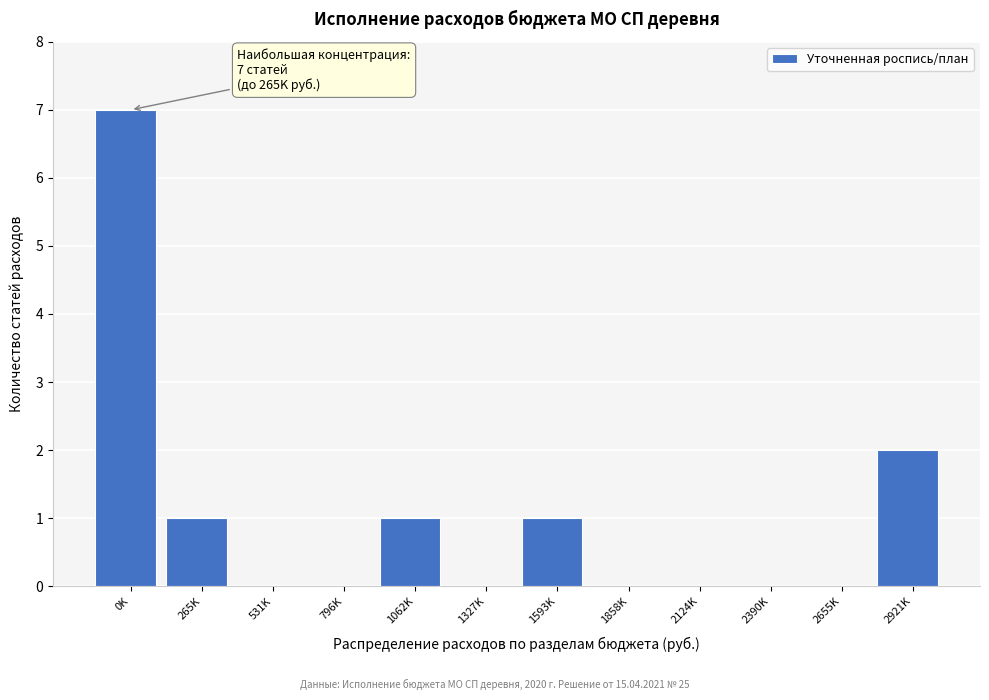

Reading right to left, what are all the values shown in this chart?

2921K=2	2655K=0	2390K=0	2124K=0	1858K=0	1593K=1	1327K=0	1062K=1	796K=0	531K=0	265K=1	0K=7